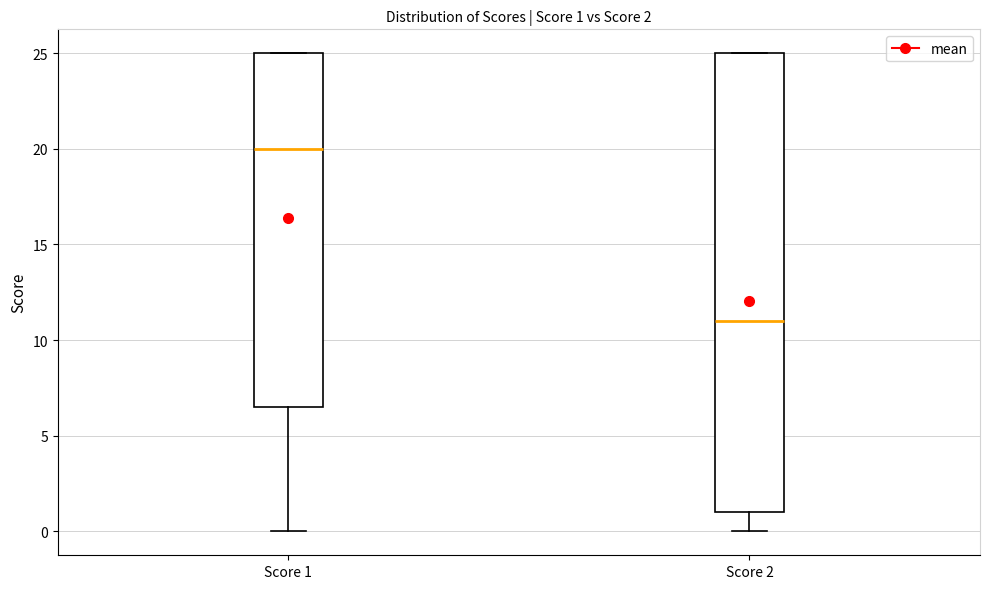

Which box has the highest median line?

Score 1